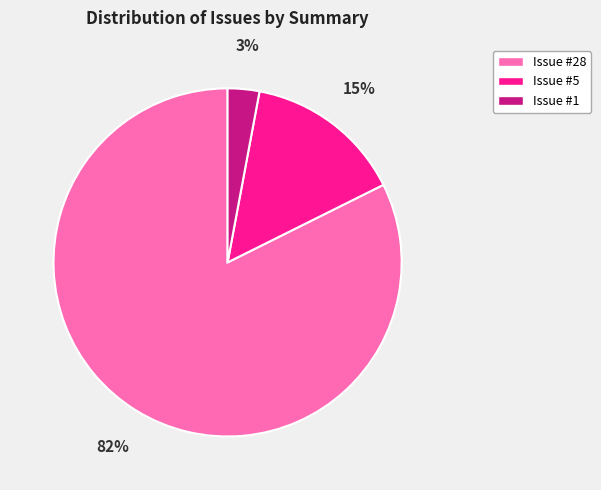

To the nearest percent, what is the difference between the largest and smallest slice percentages?

79%